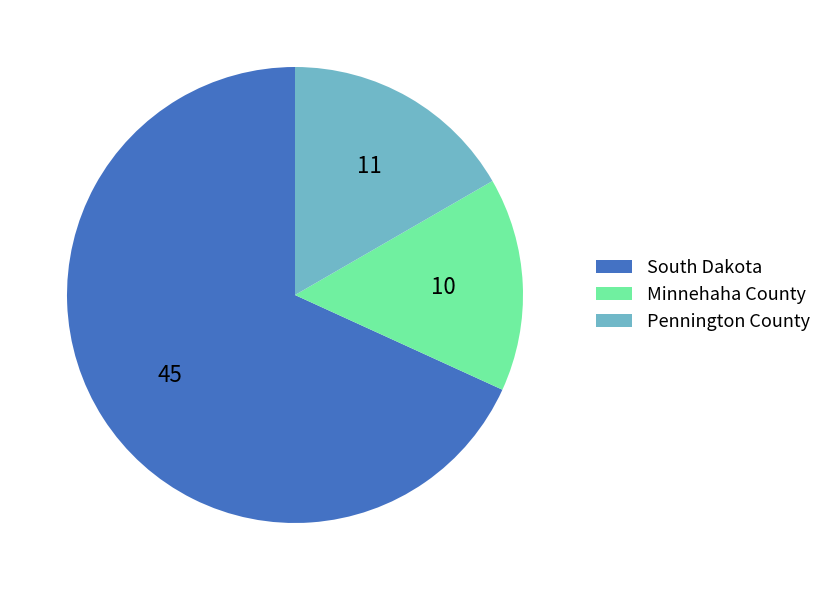

True or false: Minnehaha County accounts for 15% of the total.

True